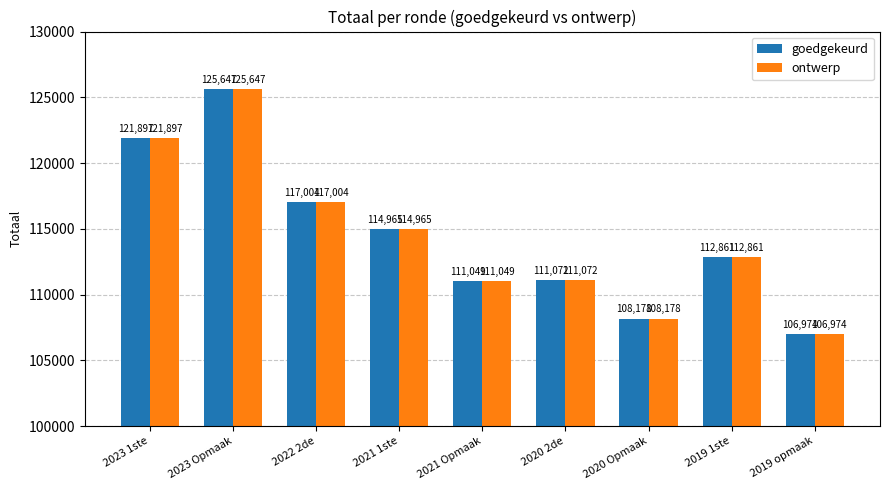

Reading left to right, what are all the values shown in this chart?

goedgekeurd: 2023 1ste=121897	2023 Opmaak=125647	2022 2de=117004	2021 1ste=114965	2021 Opmaak=111049	2020 2de=111072	2020 Opmaak=108178	2019 1ste=112861	2019 opmaak=106974
ontwerp: 2023 1ste=121897	2023 Opmaak=125647	2022 2de=117004	2021 1ste=114965	2021 Opmaak=111049	2020 2de=111072	2020 Opmaak=108178	2019 1ste=112861	2019 opmaak=106974